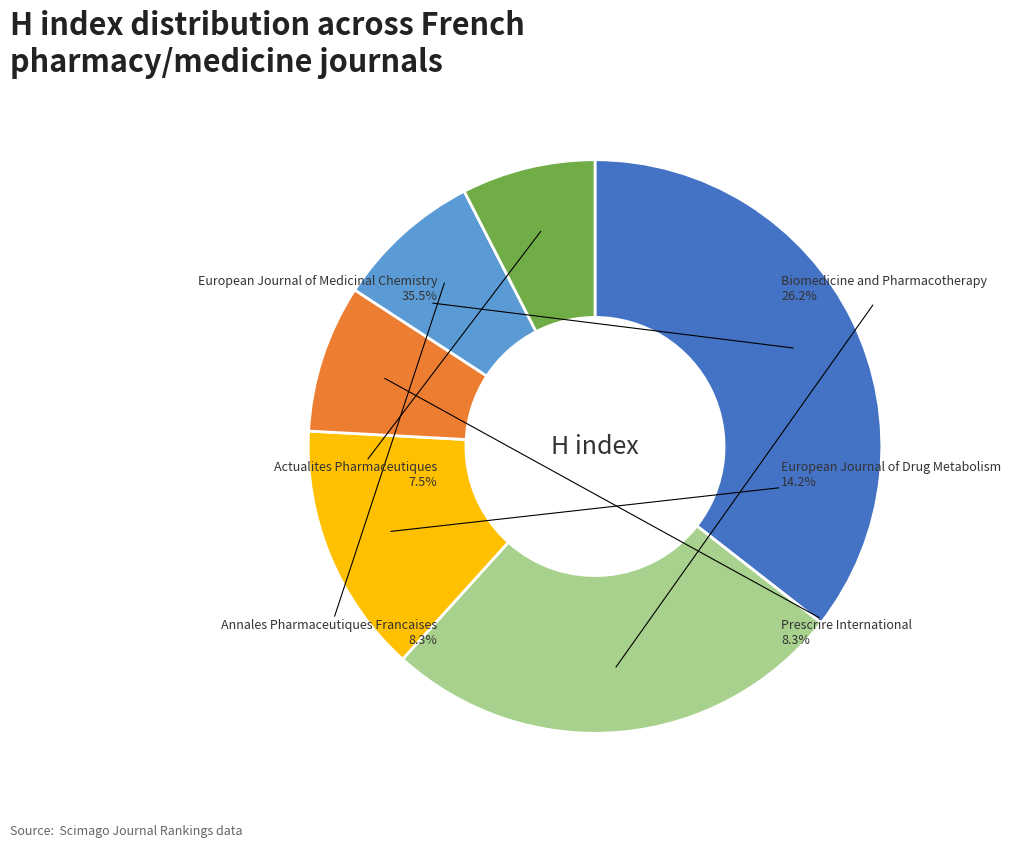

Is there a majority slice in this chart?

No